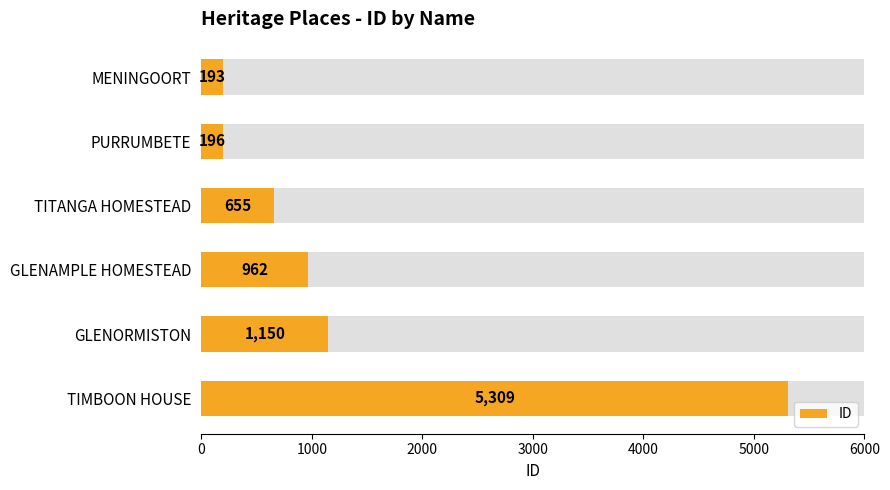

Between 4000 and 5000, which is larger?

5000